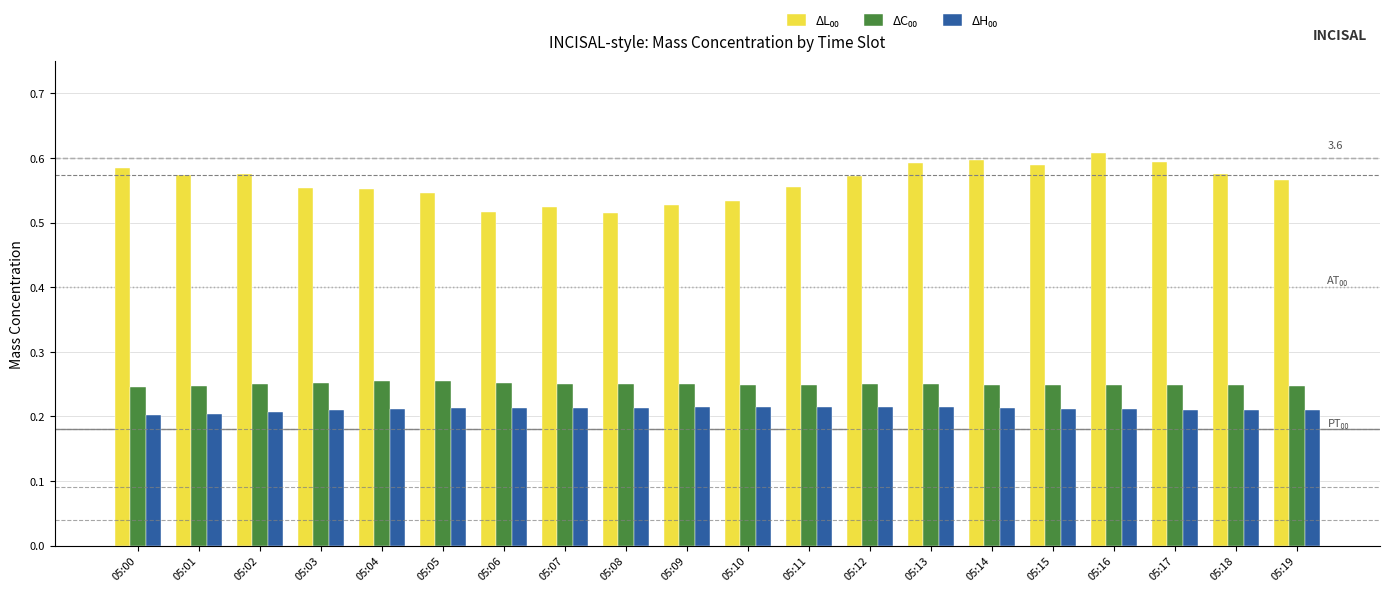

What is the difference between the highest and lowest values at 05:02?

0.4